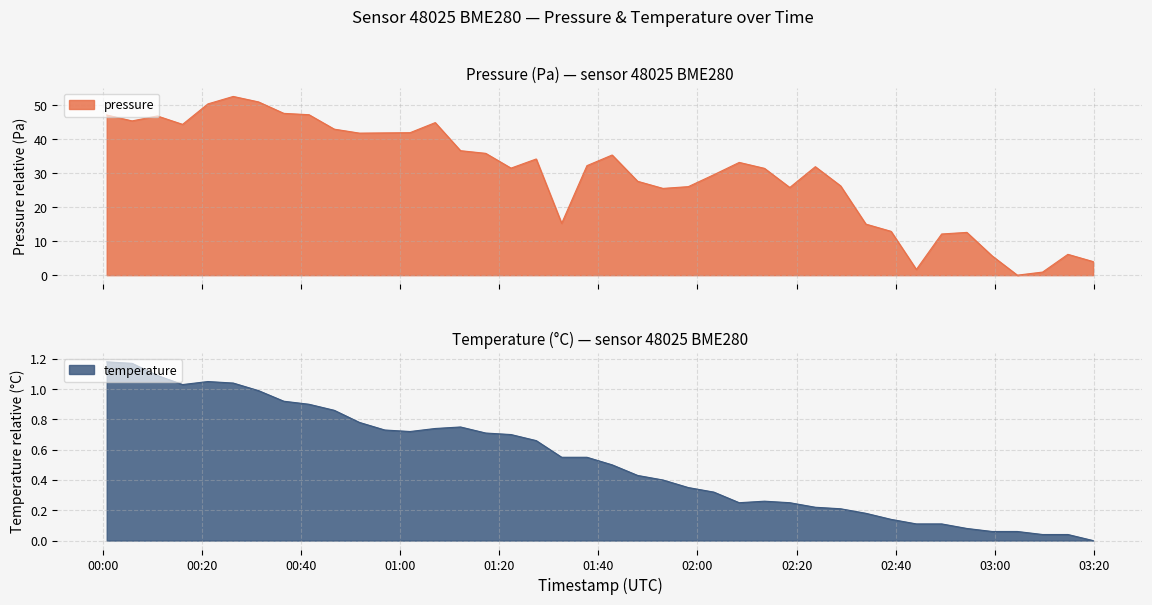

True or false: temperature has a value of 1.5 at 2024-01-30T00:26:21.

False